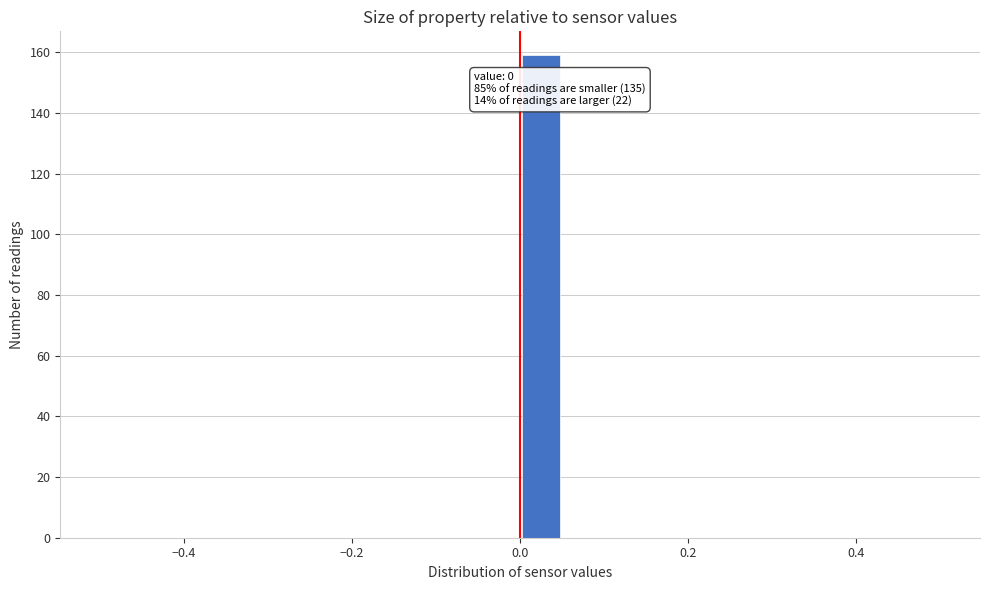

Read against the x-axis, roughly where is the centre of the tallest bar?

0.02